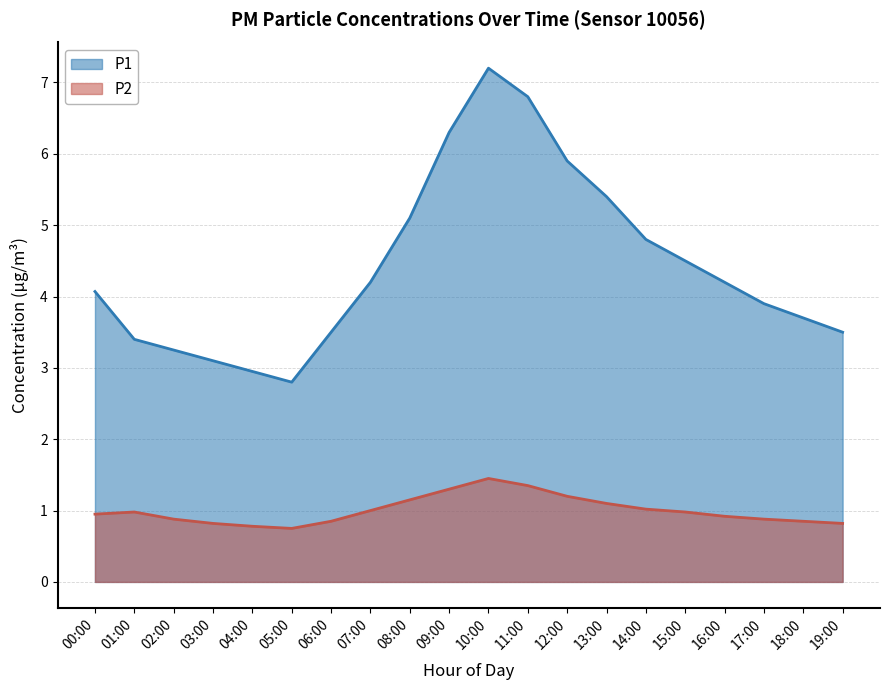

At which category is the sum across all series the highest?

10:00